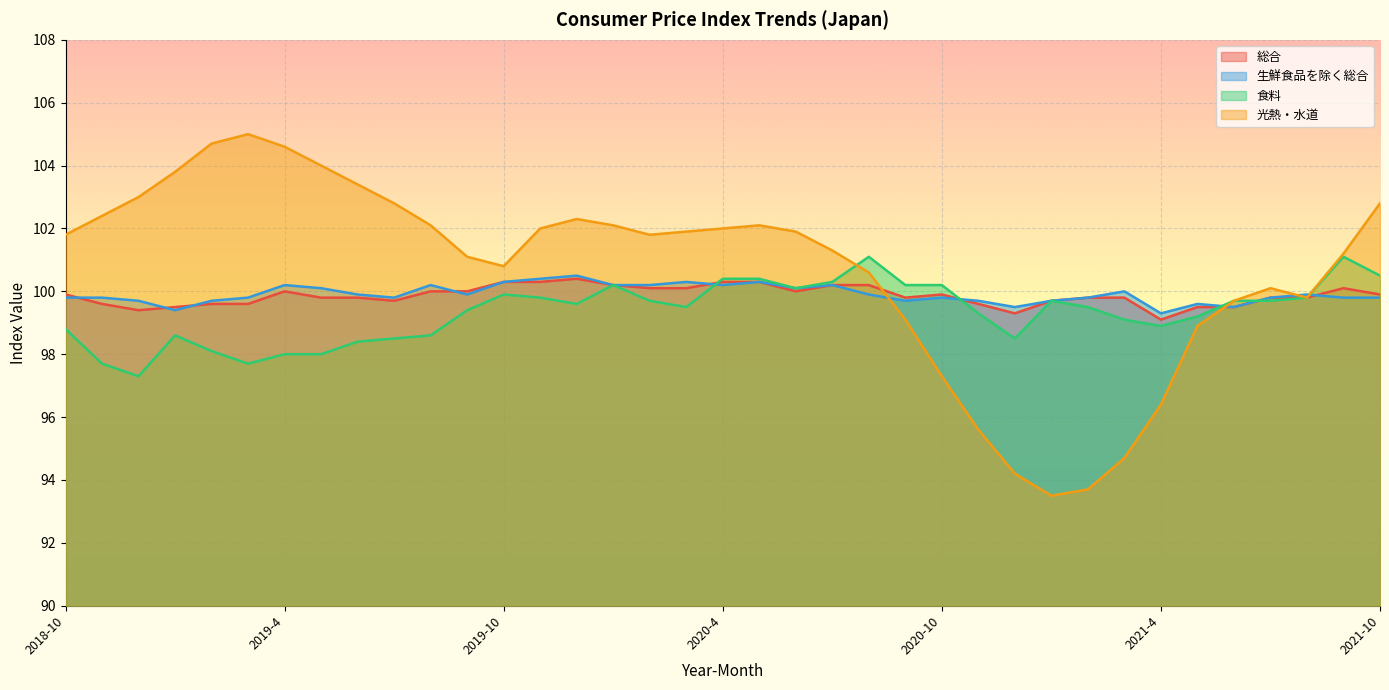

How many interior local peaks does the 生鮮食品を除く総合 series have?

10